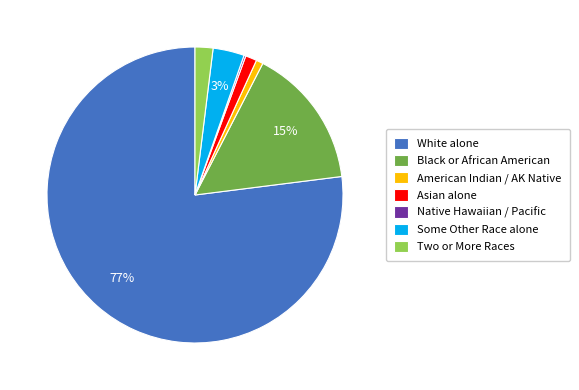

To the nearest percent, what is the average slice percentage?

14%